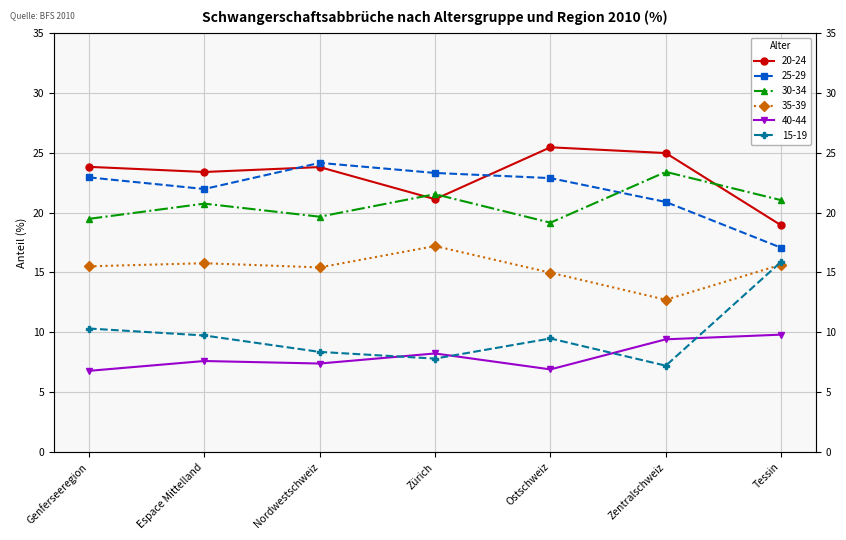

Reading left to right, extract all data points from this chart.

20-24: 23.8	23.4	23.8	21.1	25.4	25.0	18.9
25-29: 22.9	22.0	24.1	23.3	22.9	20.9	17.1
30-34: 19.5	20.7	19.6	21.5	19.1	23.4	21.0
35-39: 15.5	15.8	15.4	17.2	15.0	12.7	15.7
40-44: 6.8	7.6	7.4	8.2	6.9	9.4	9.8
15-19: 10.3	9.7	8.4	7.8	9.5	7.2	15.9